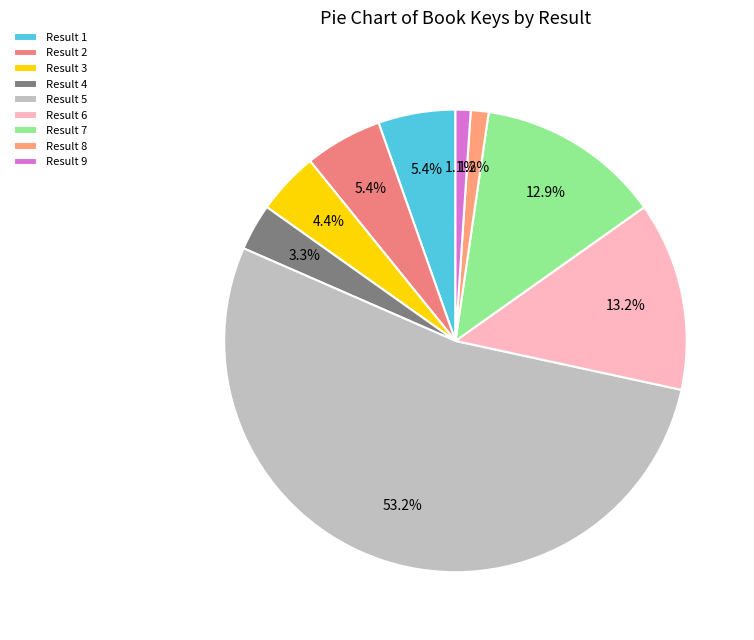

How many segments does this pie chart have?

9